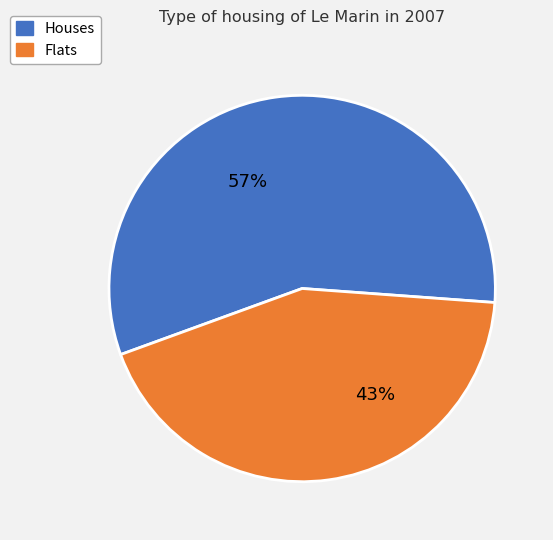

Does any single category account for the majority?

Yes